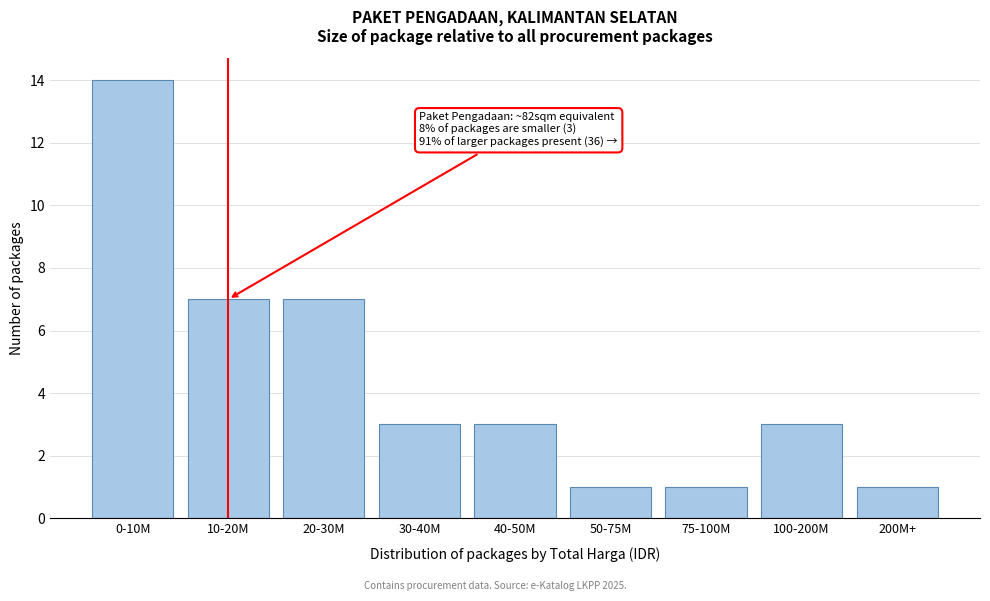

Reading left to right, list all the values displayed in this chart.

14	7	7	3	3	1	1	3	1